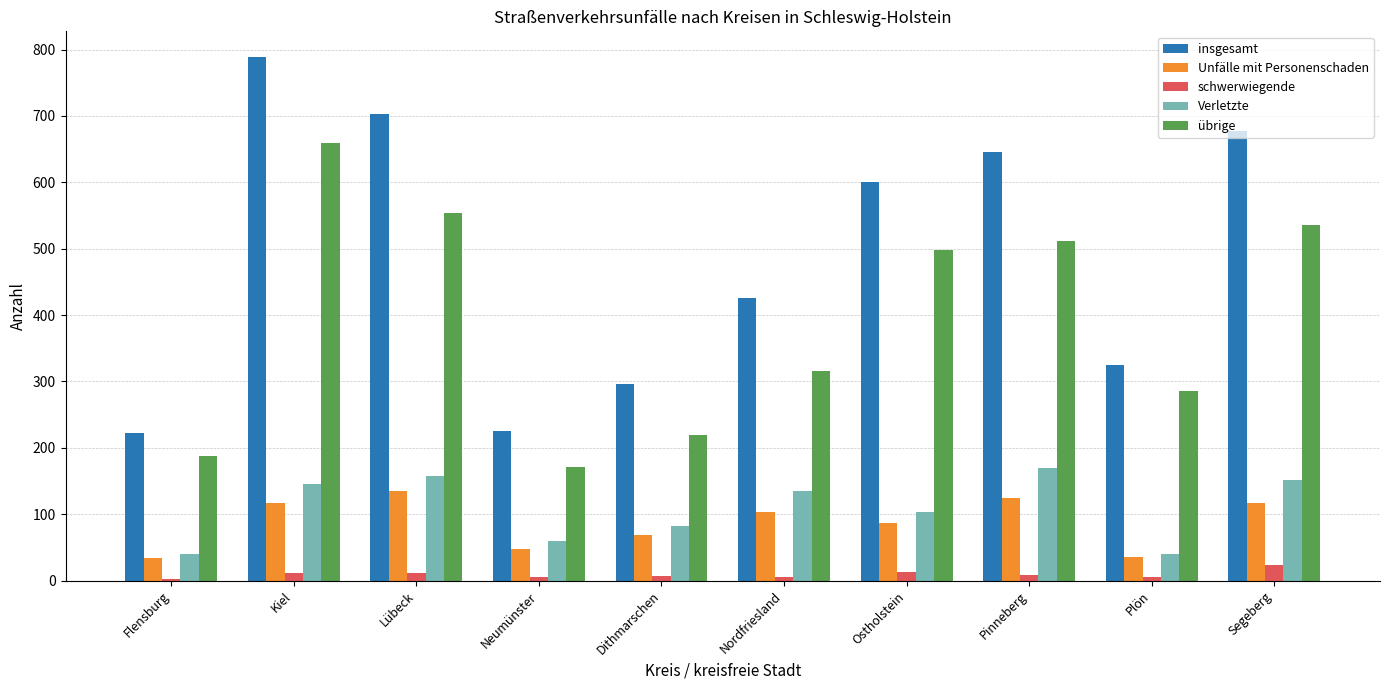

Which series changed the most between Flensburg and Lübeck?

insgesamt